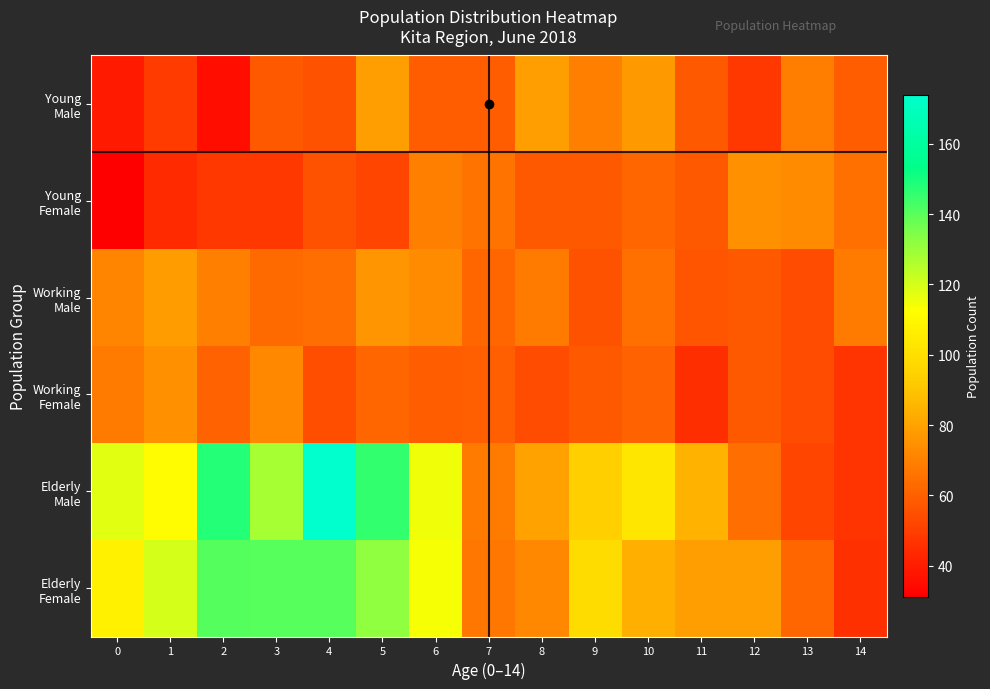

Which has a higher value, 9 or 4?

9